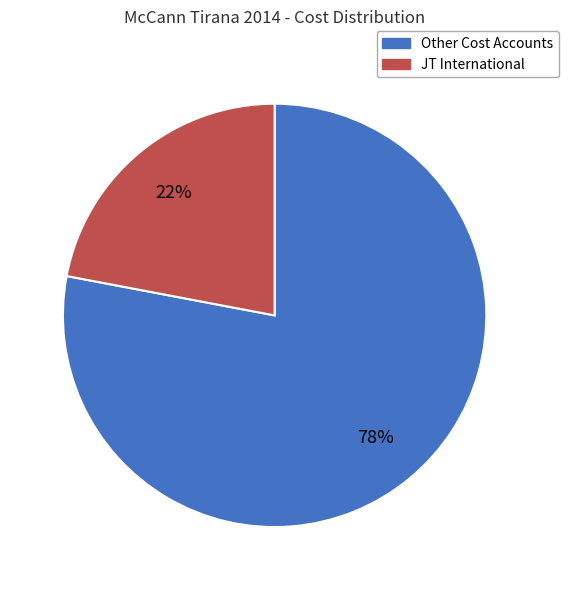

Is there any slice that represents more than half of the pie?

Yes